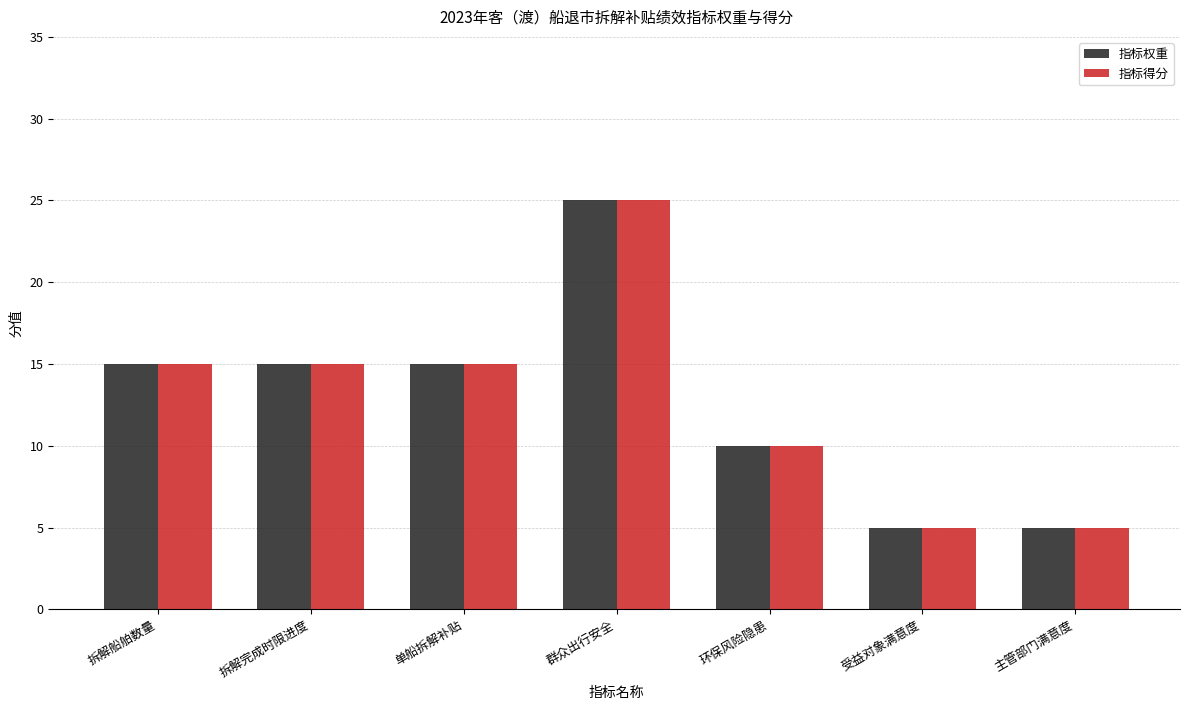

At which category is the sum across all series the highest?

群众出行安全